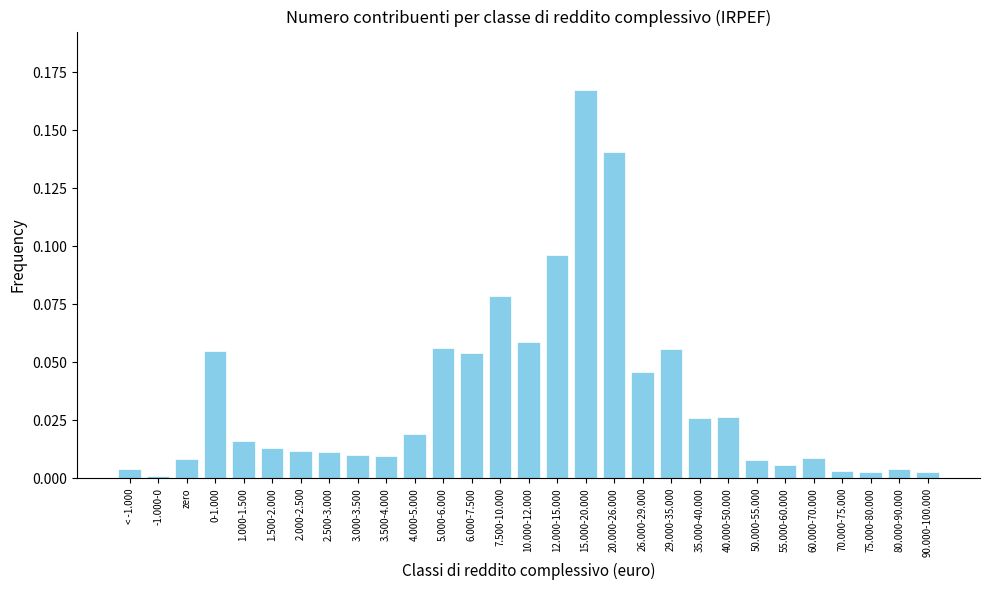

What is the change in value from 2.500-3.000 to 20.000-26.000?

+0.1